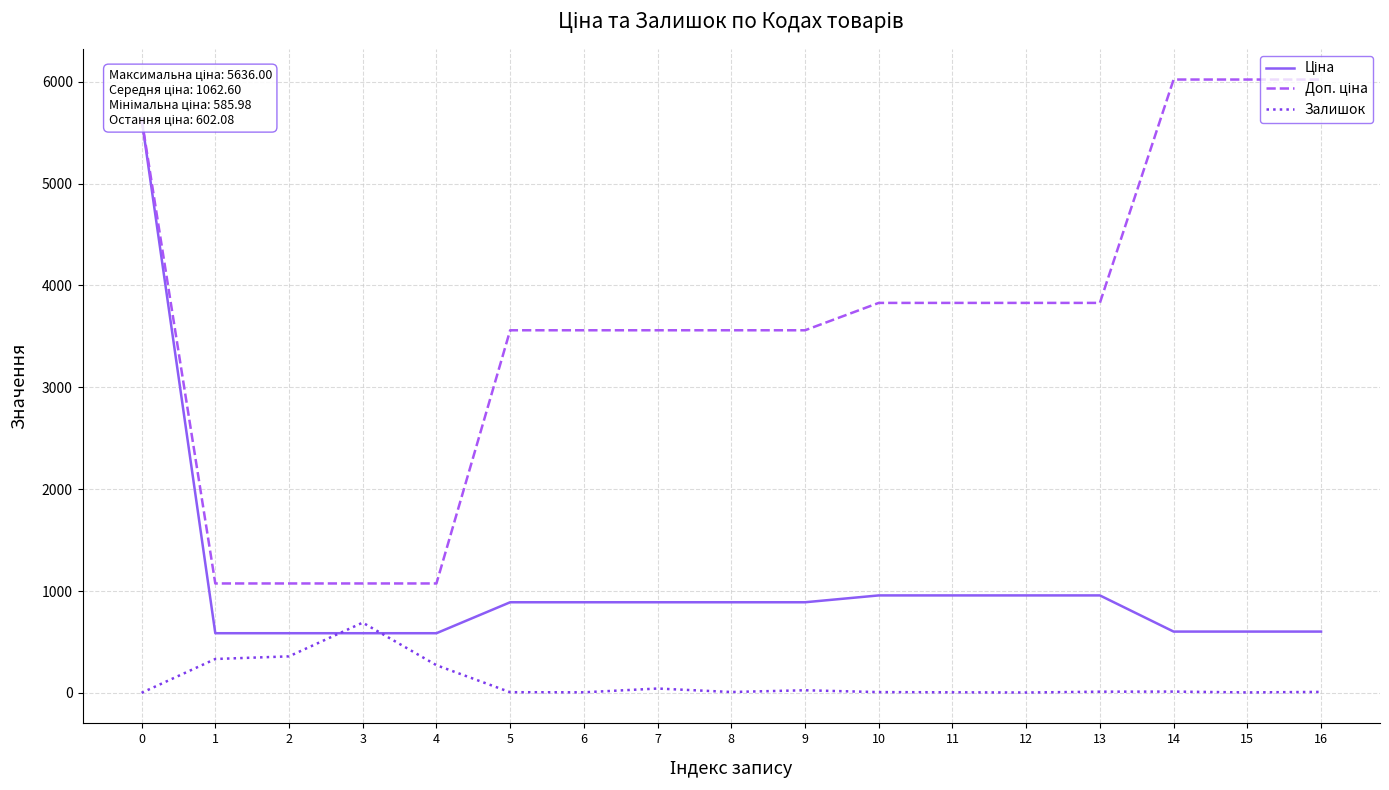

True or false: Ціна and Доп. ціна cross at least once.

False